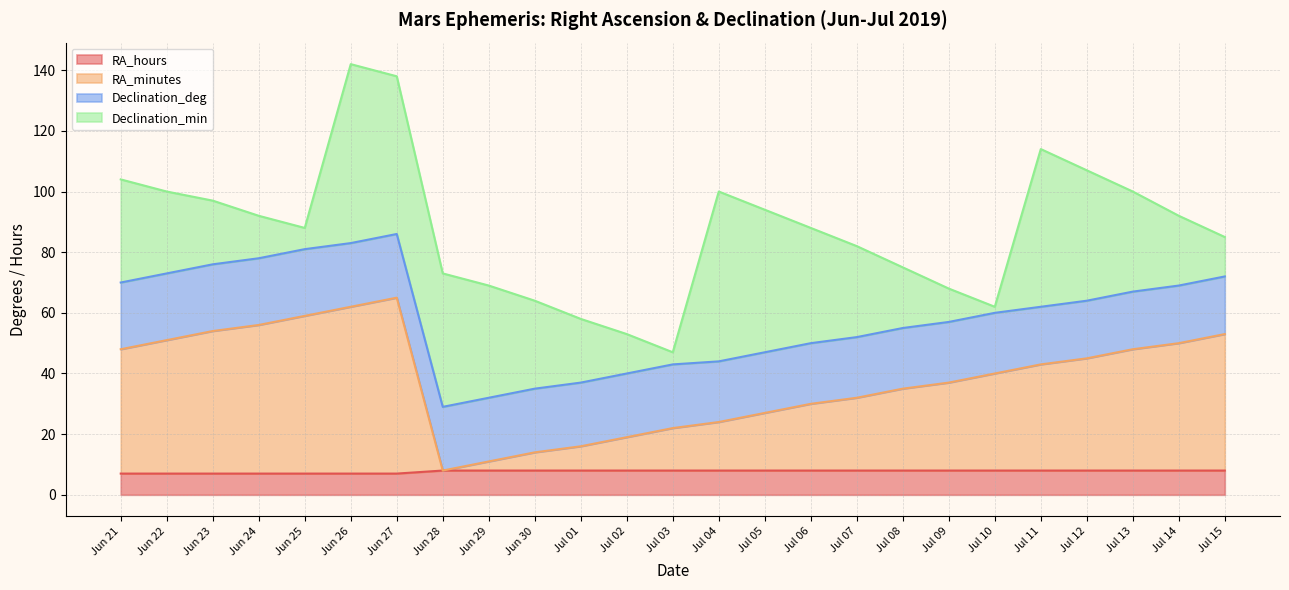

What is the average value of the RA_hours series?

8